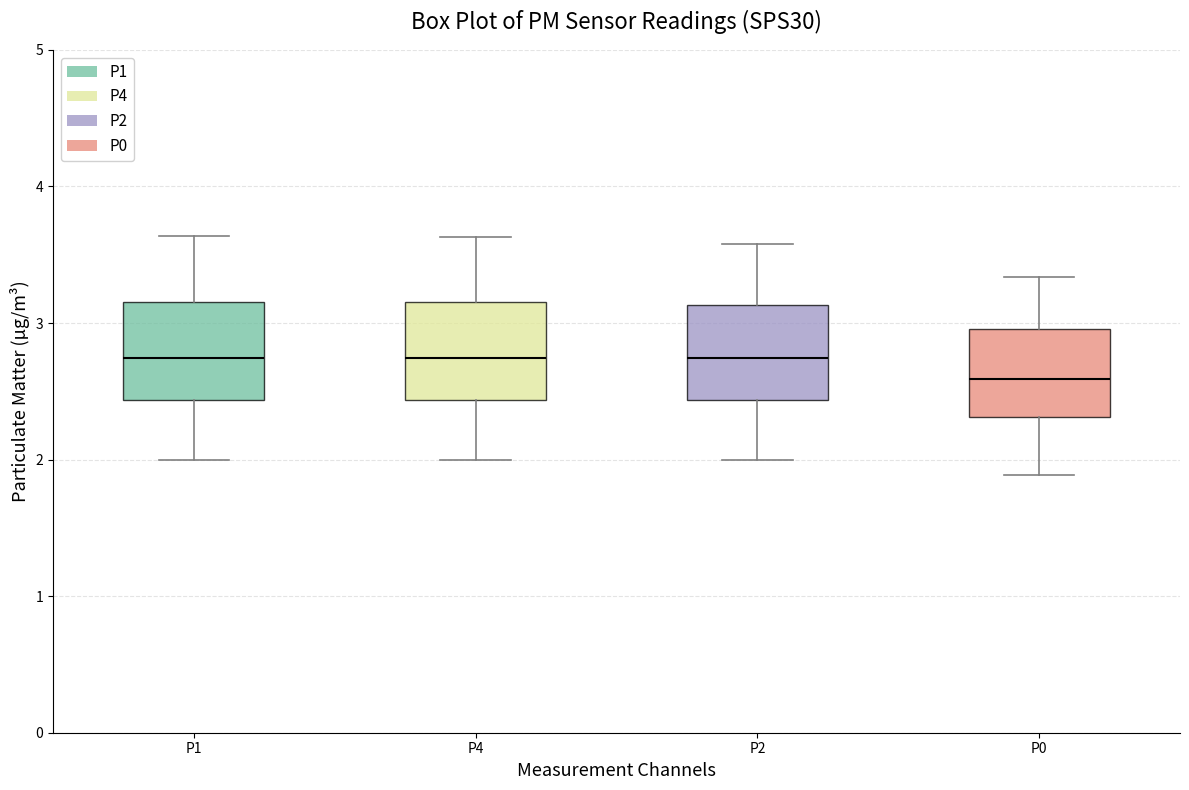

Reading left to right, transcribe this box plot: for each box, give where its median line is, the range the box spans, and where its two whiskers end, as read against the y-axis. The values are not printed on the chart, so give them approximately, as read against the axis.

P1: median 2.7, box 2.4 to 3.2, whiskers 2.0 to 3.6
P4: median 2.7, box 2.4 to 3.2, whiskers 2.0 to 3.6
P2: median 2.7, box 2.4 to 3.1, whiskers 2.0 to 3.6
P0: median 2.6, box 2.3 to 3.0, whiskers 1.9 to 3.3